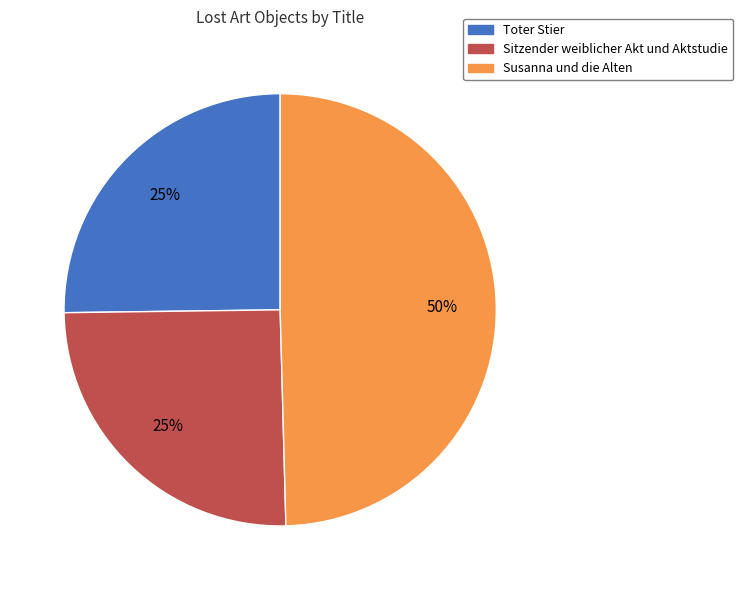

Does Toter Stier represent more than half of the total?

No